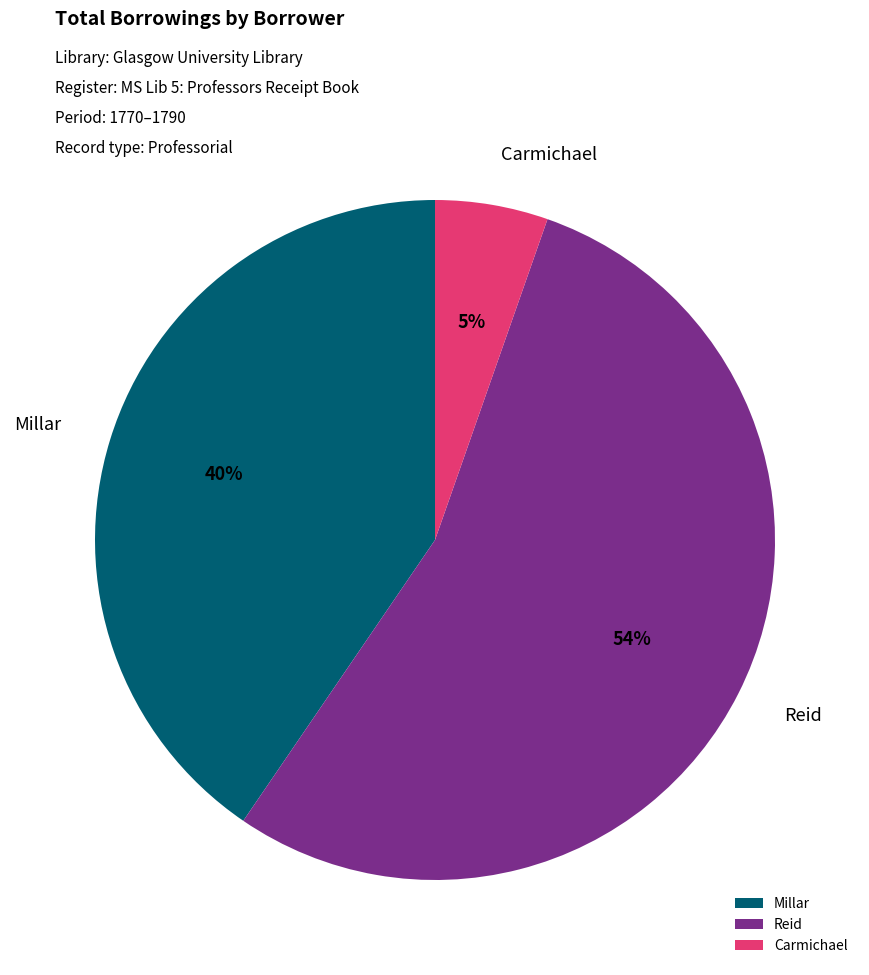

What percentage is the Carmichael slice, to the nearest percent?

5%